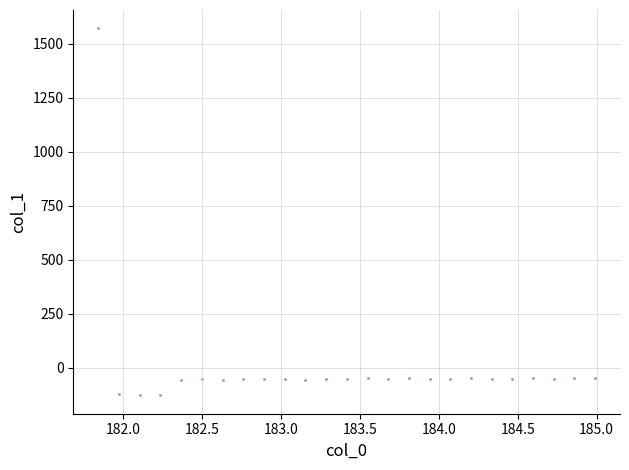

What is the range of X values (max minus min)?

3.1